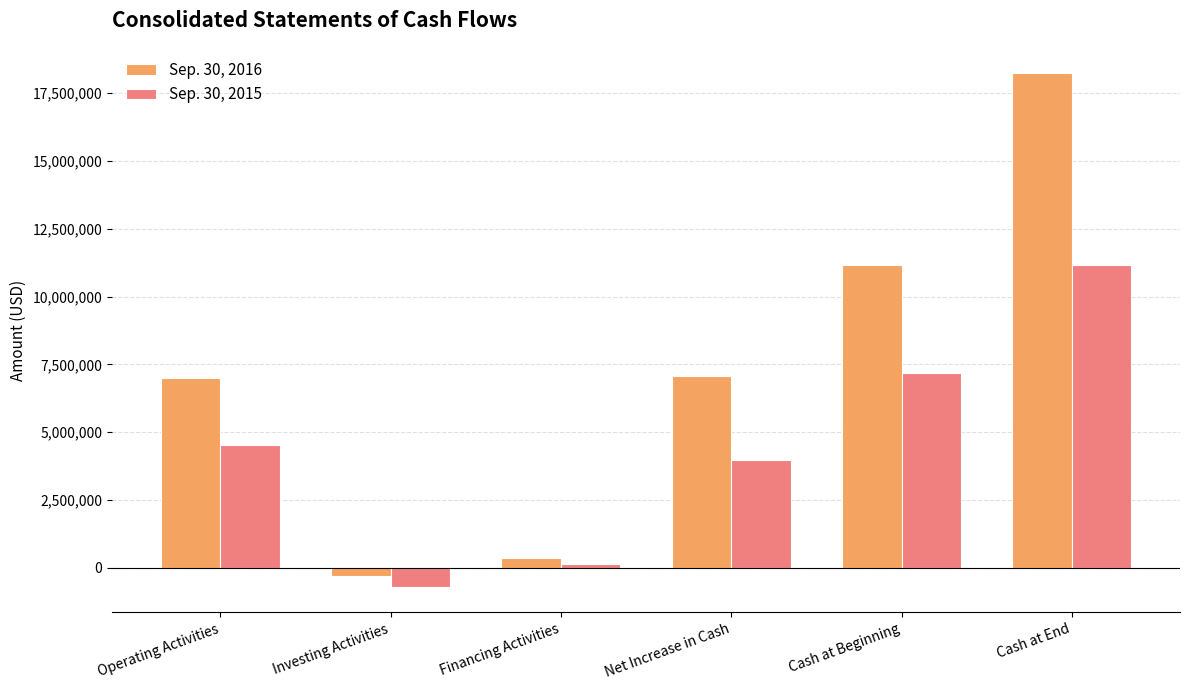

Which label corresponds to the smallest value in the chart?

Investing Activities